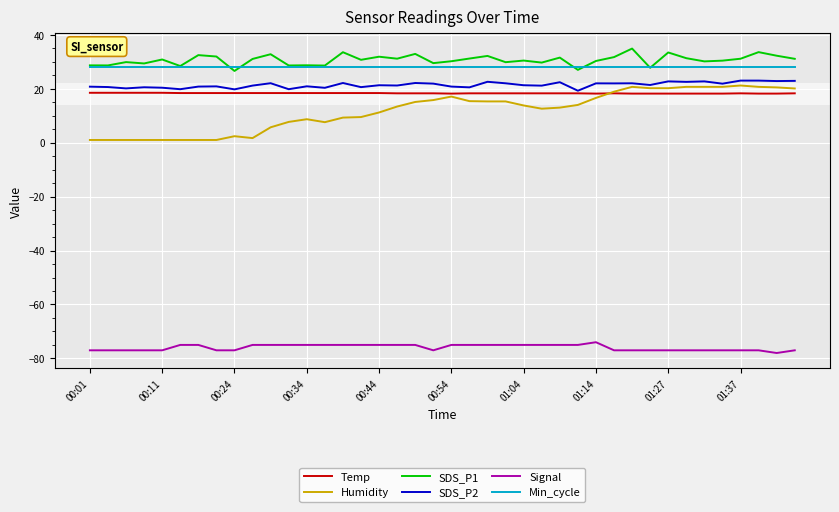

Which series has the largest range (max minus min)?

Humidity